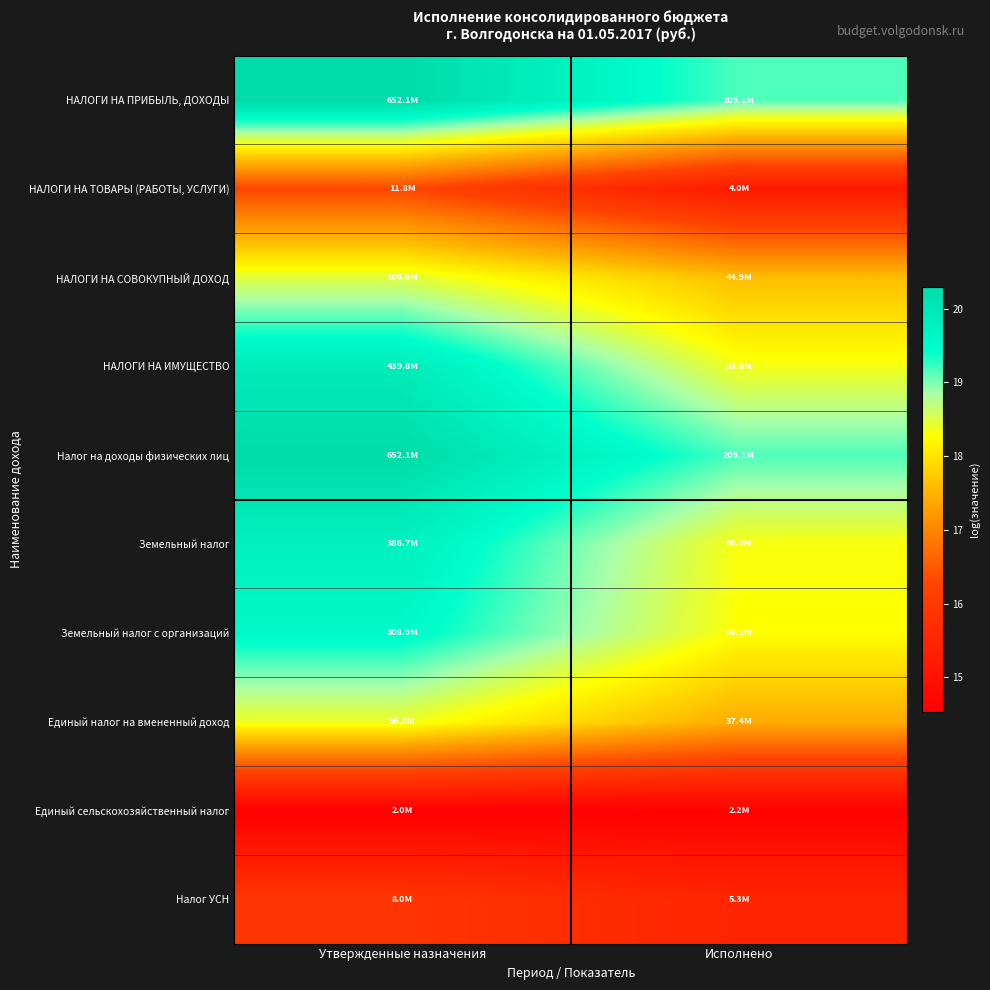

How many data points does each series have?

2